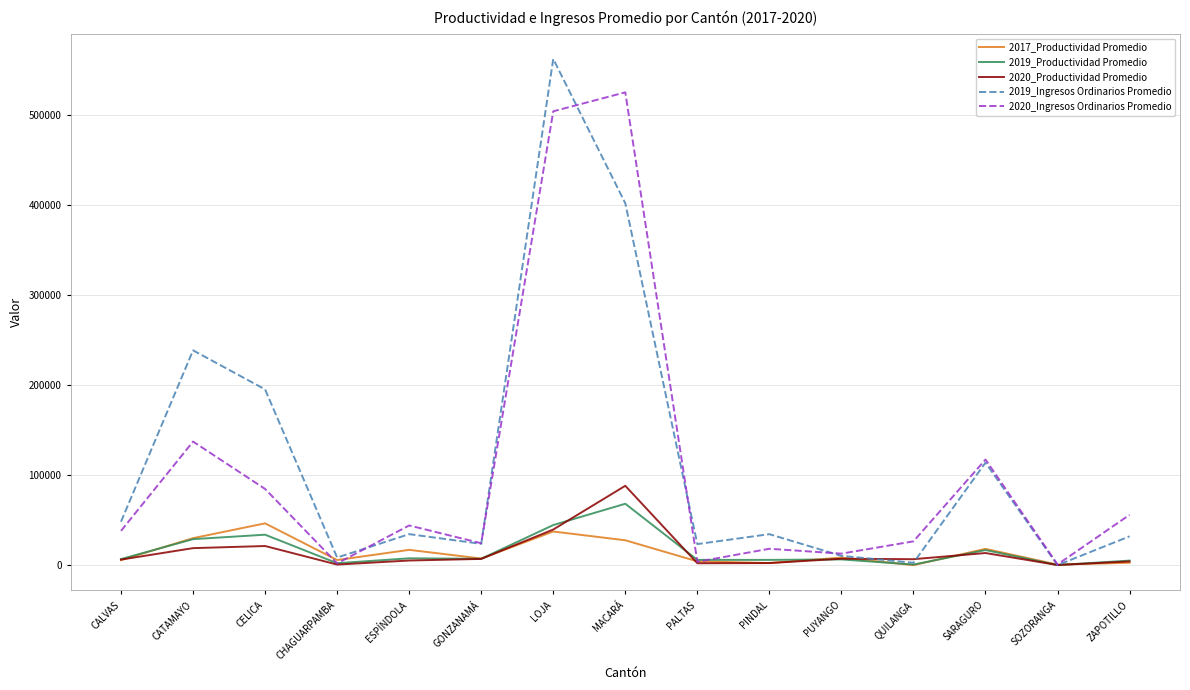

What is the sum of the 2019_Productividad Promedio values at GONZANAMÁ and QUILANGA?

7714.1